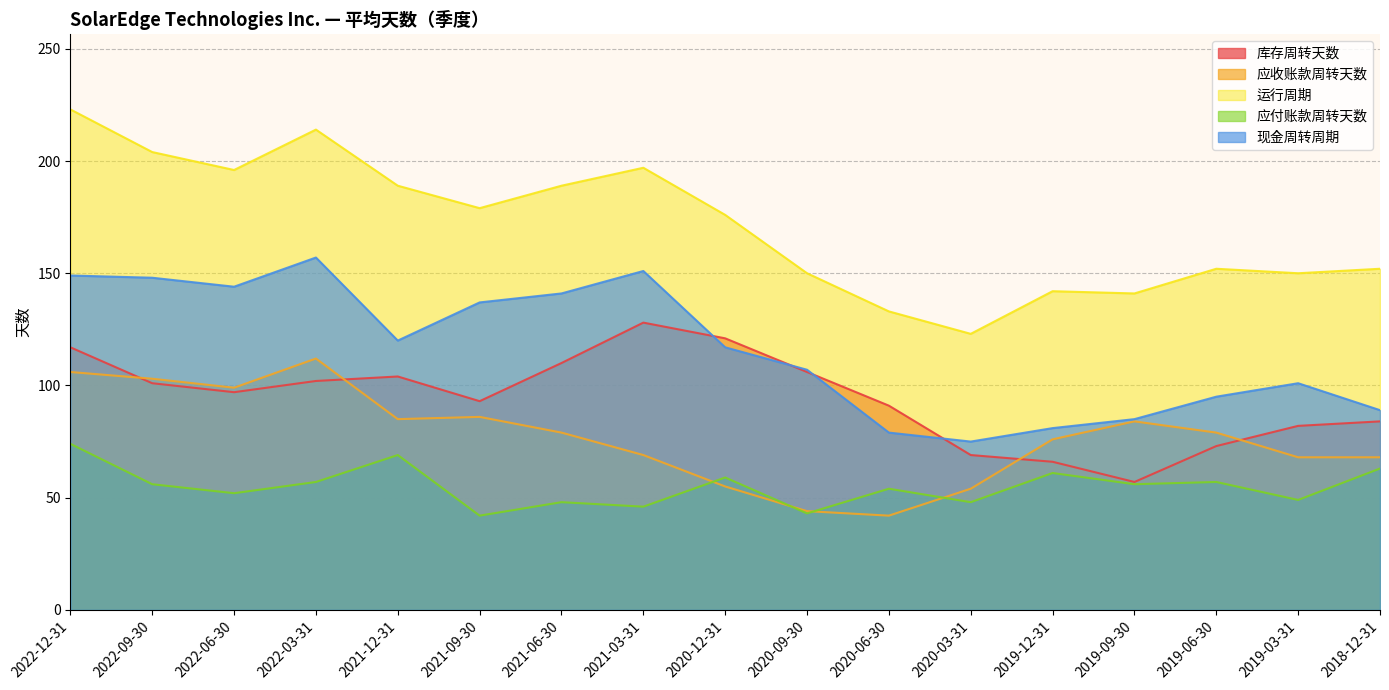

Where is the first local maximum for 现金周转周期?

2022-03-31